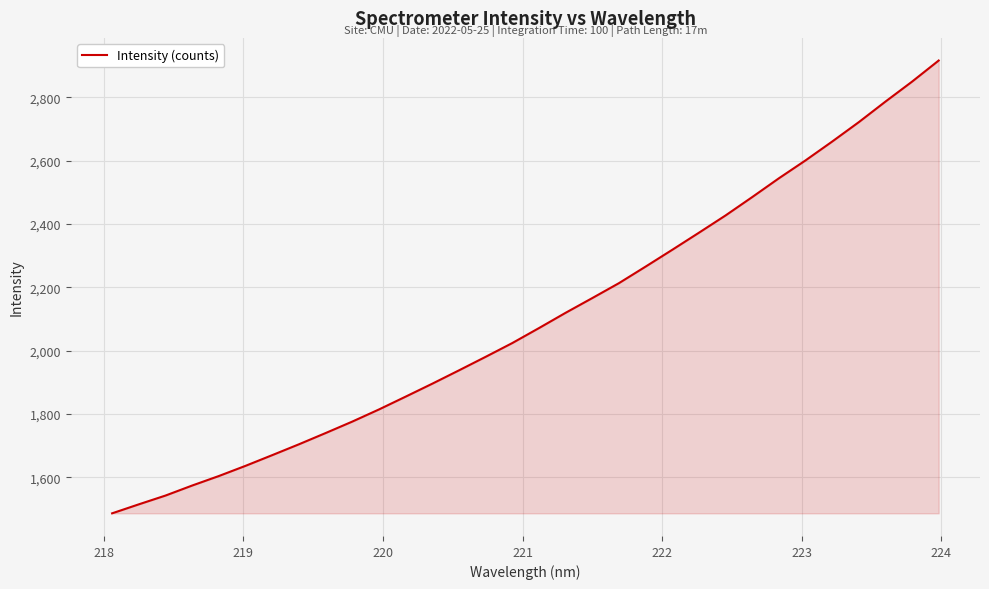

What is the smallest value displayed?

1486.6